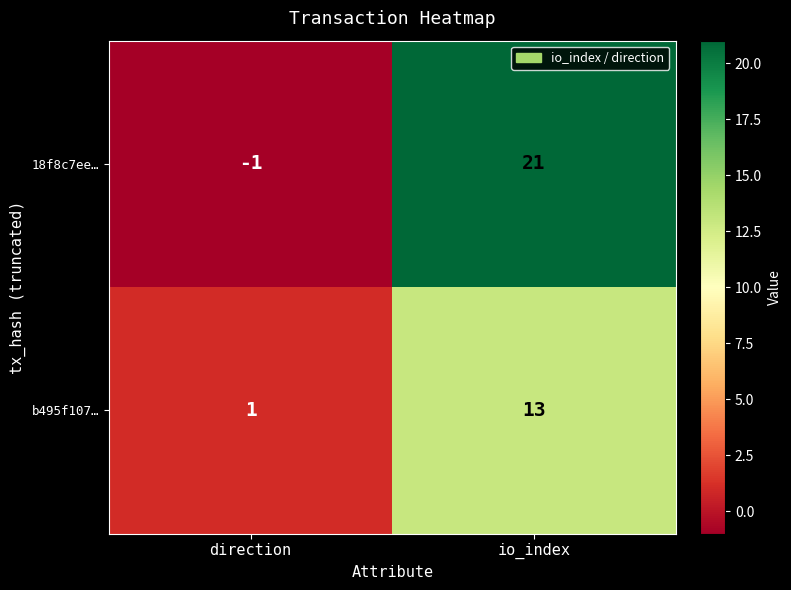

Reading right to left, extract all data points from this chart.

18f8c7ee…: io_index=21	direction=-1
b495f107…: io_index=13	direction=1